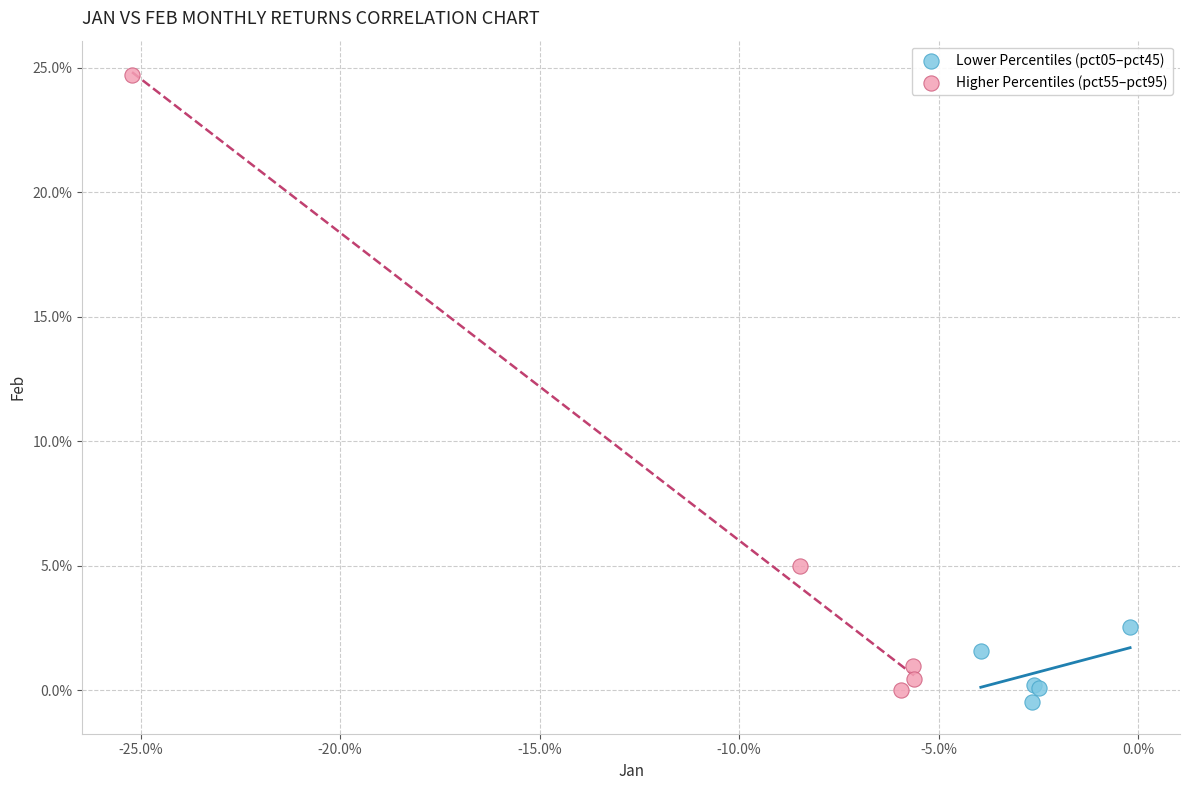

Which series reaches the minimum Y coordinate?

Lower Percentiles (pct05–pct45)